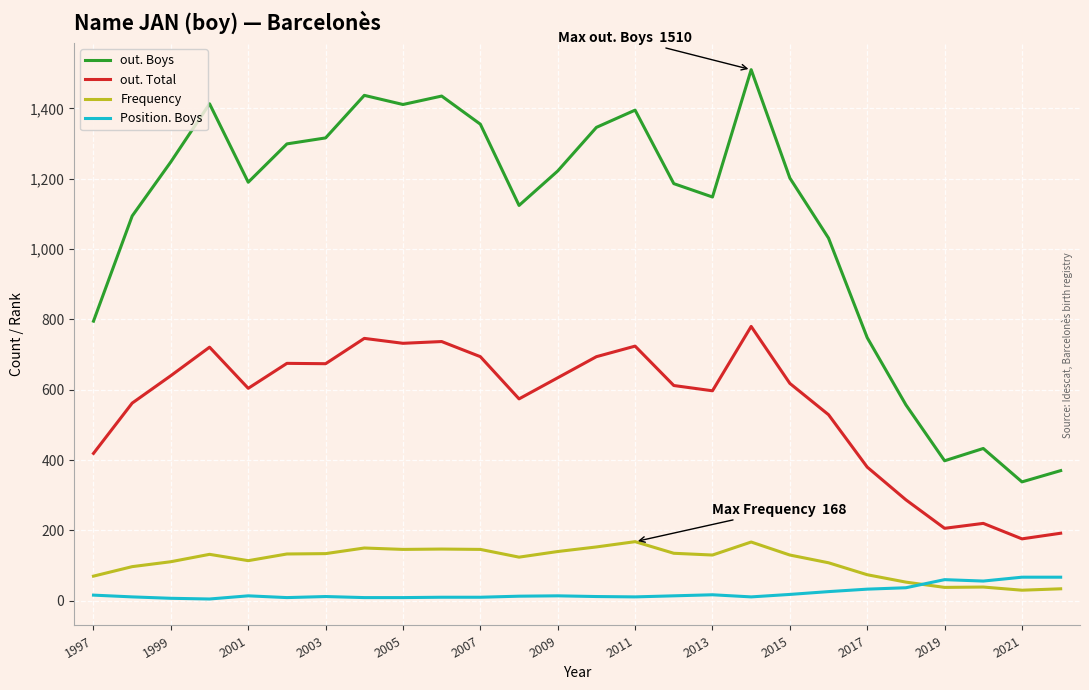

Rank the series by their maximum value, from highest to lowest.

out. Boys, out. Total, Frequency, Position. Boys